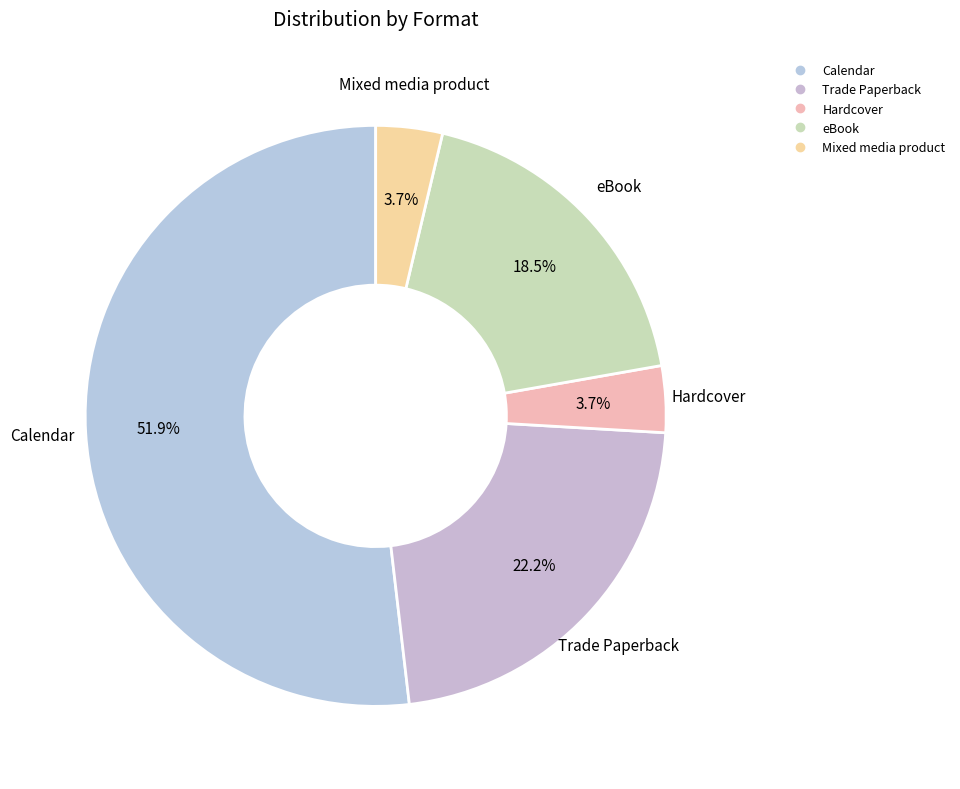

To the nearest percent, what is the combined percentage of Mixed media product and Trade Paperback?

26%